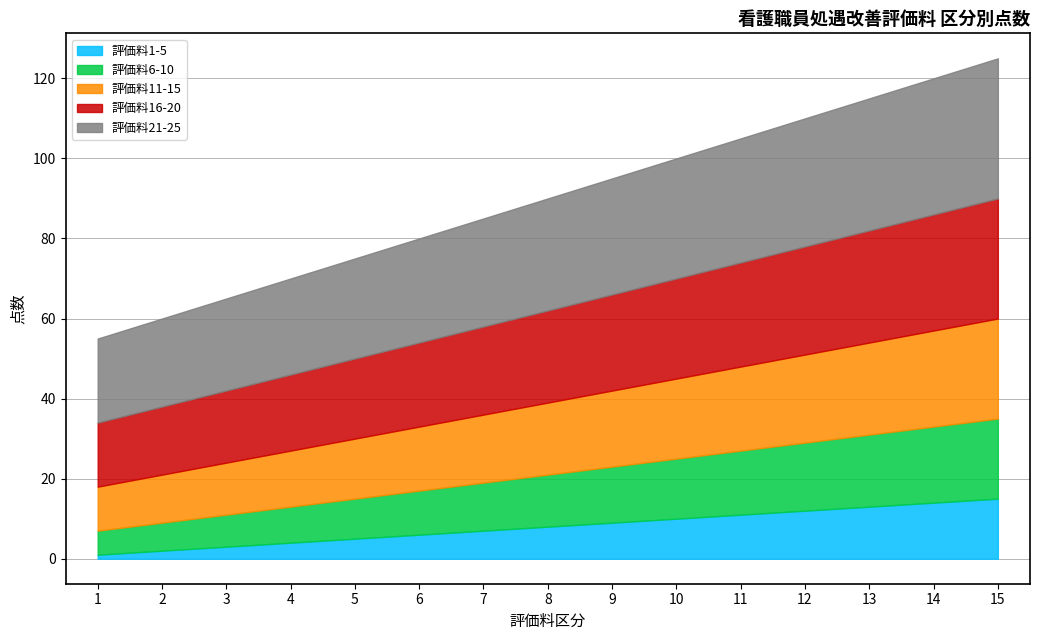

List the labels in order of 評価料21-25 value, smallest first.

1, 2, 3, 4, 5, 6, 7, 8, 9, 10, 11, 12, 13, 14, 15